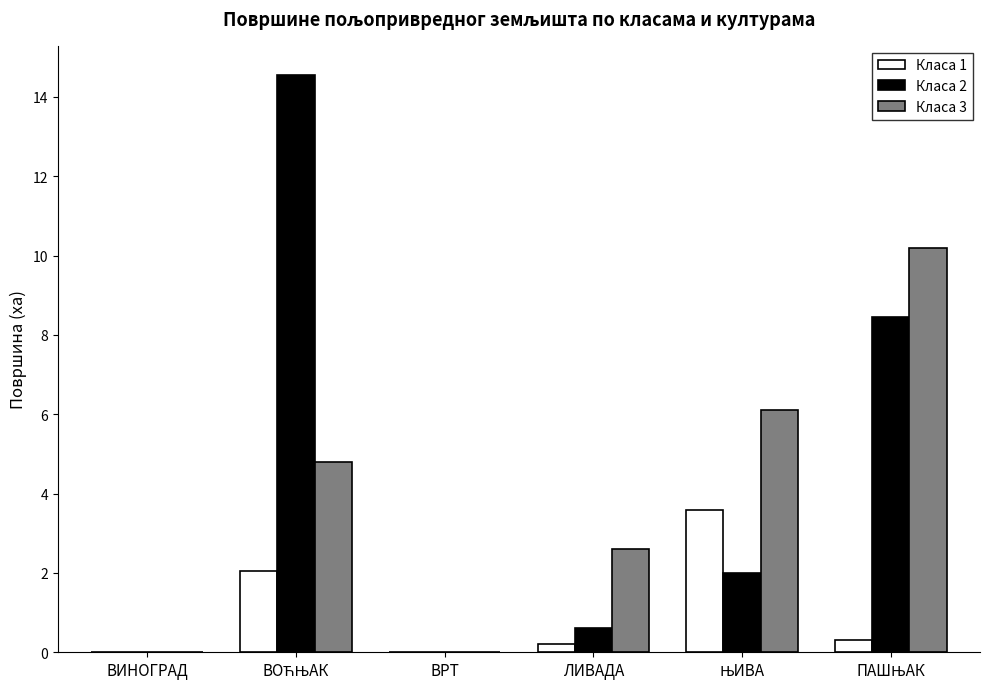

What is the highest value of the Класа 3 series?

10.2